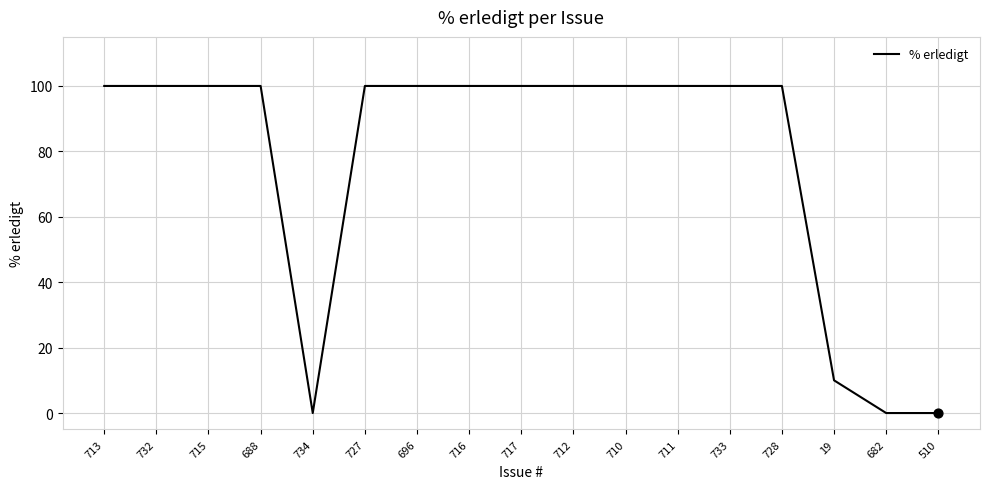

Which has a higher value, 510 or 711?

711